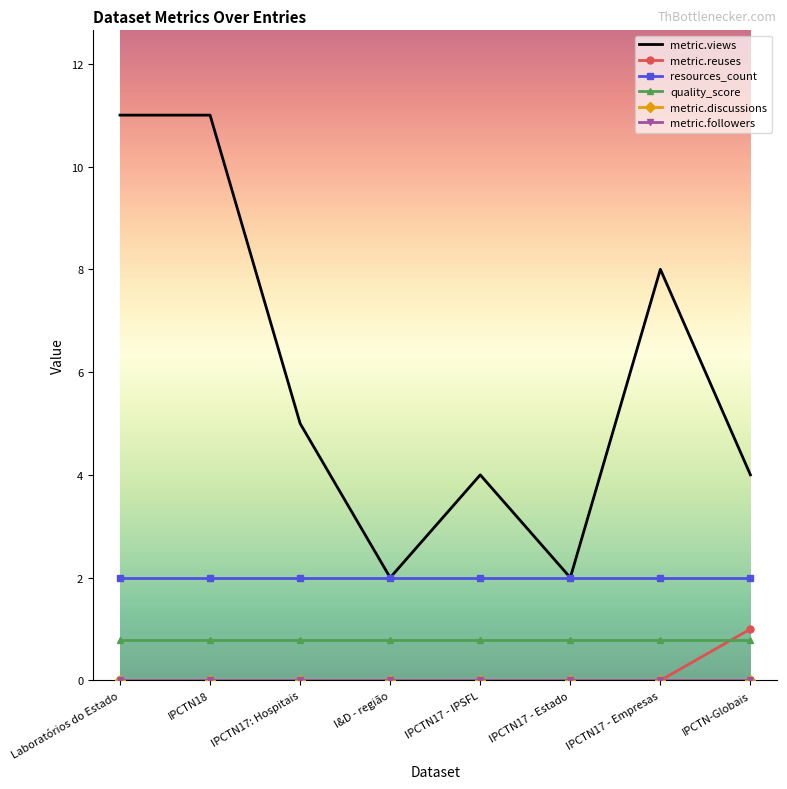

How many lines are shown in the chart?

6